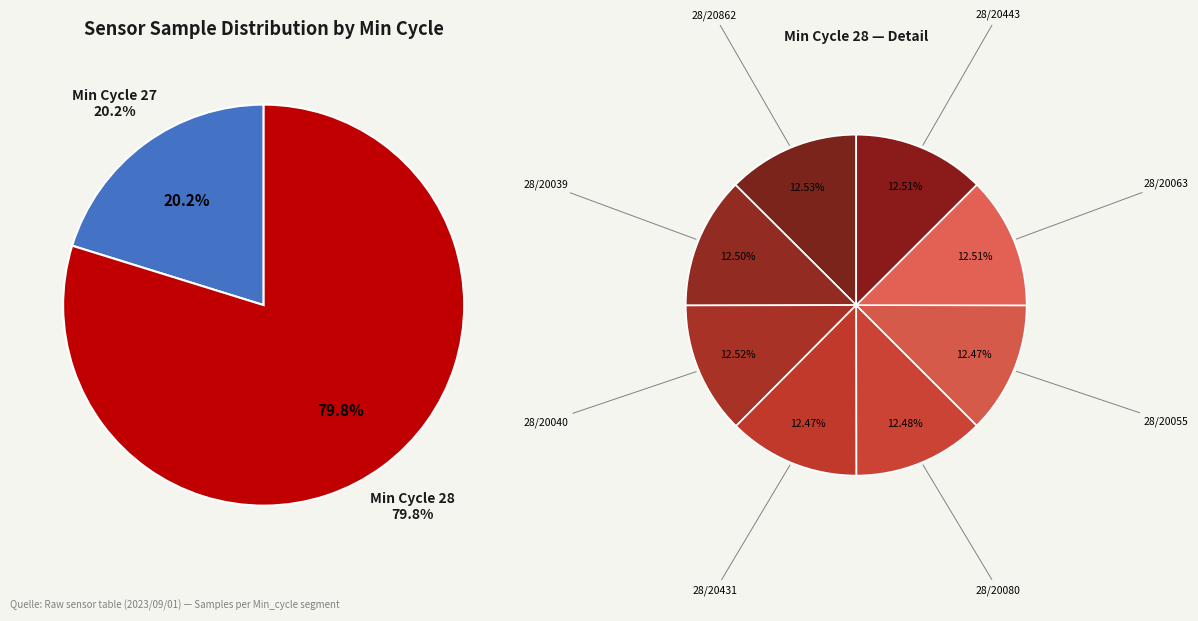

To the nearest percent, what percentage of the pie is 28/20862?

10%